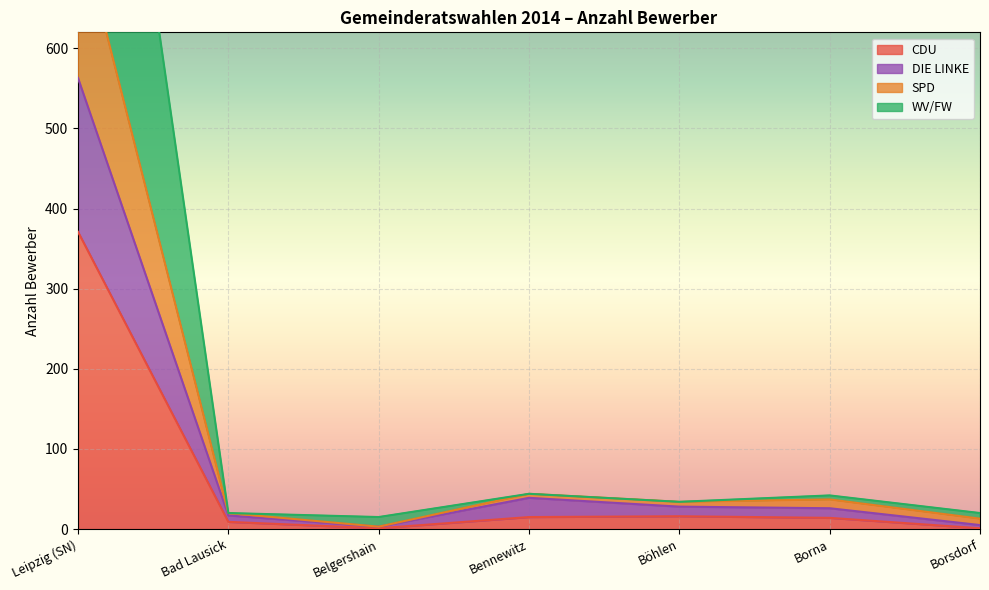

List the series in order of their overall mean, lowest first.

CDU, DIE LINKE, WV/FW, SPD